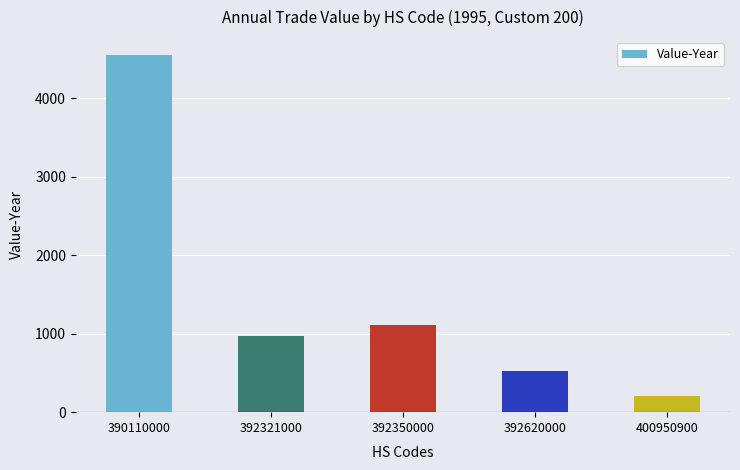

Where does the data first go above 965?

390110000